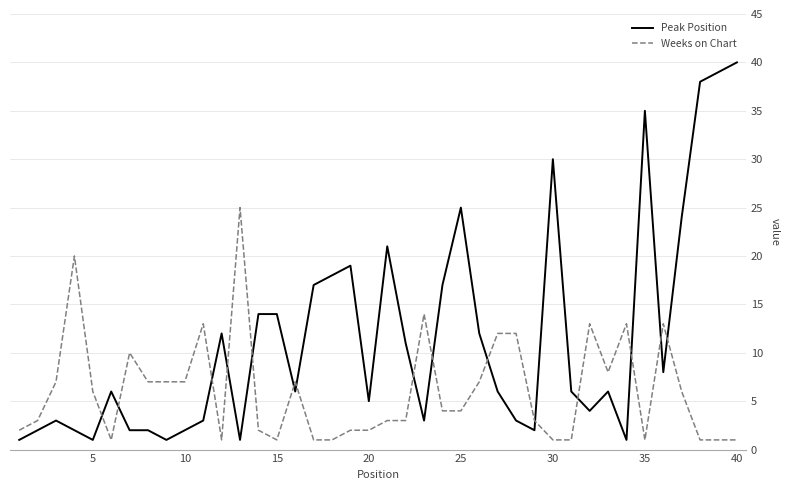

List the series in order of their overall mean, lowest first.

Weeks on Chart, Peak Position